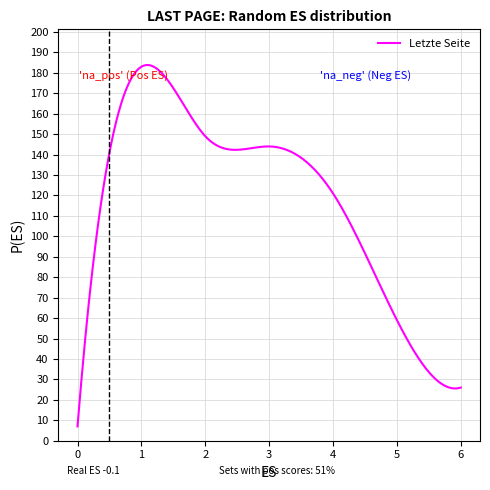

What is the difference between the maximum and minimum values?

176.8